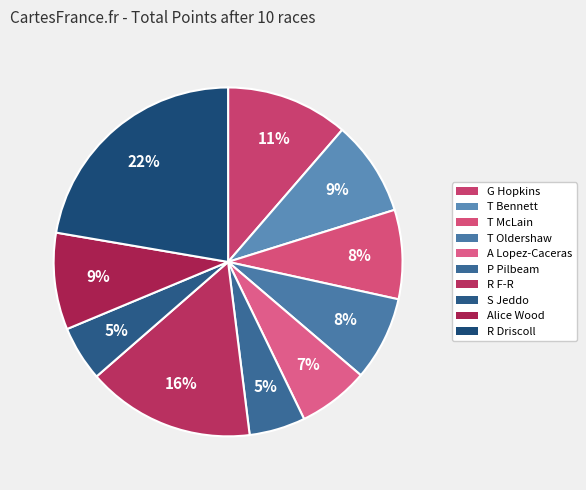

Count the number of slices in the pie.

10